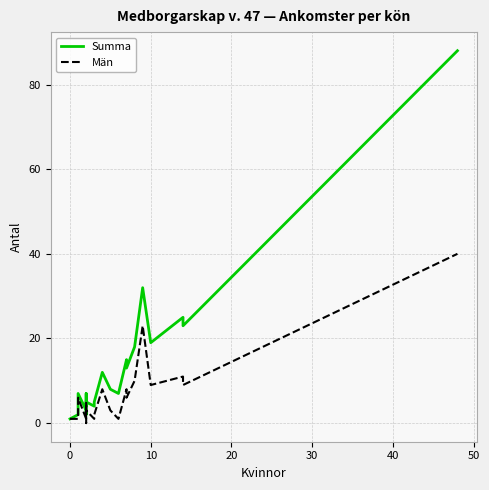

Does the chart display data point markers on the line(s)?

No